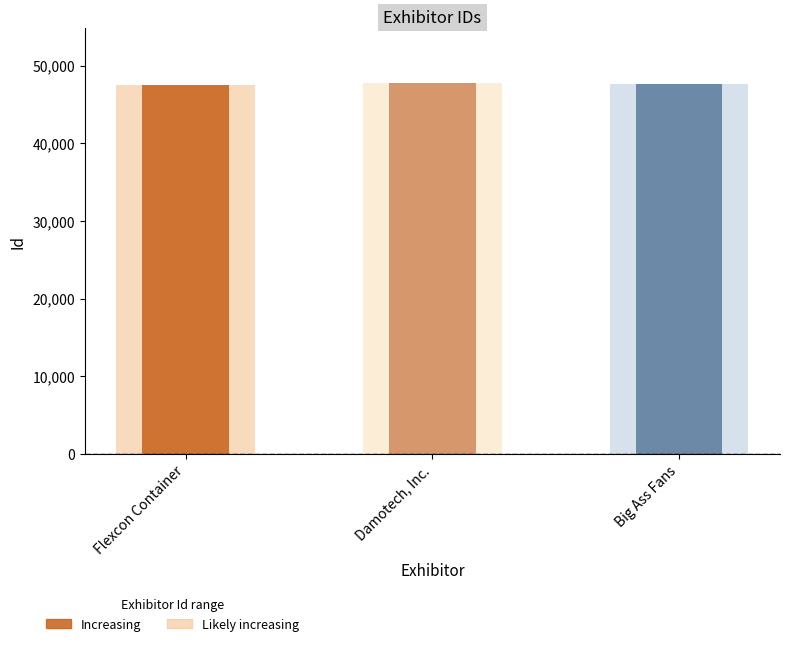

The chart shows a value of 47494 at Flexcon Container. True or false?

True